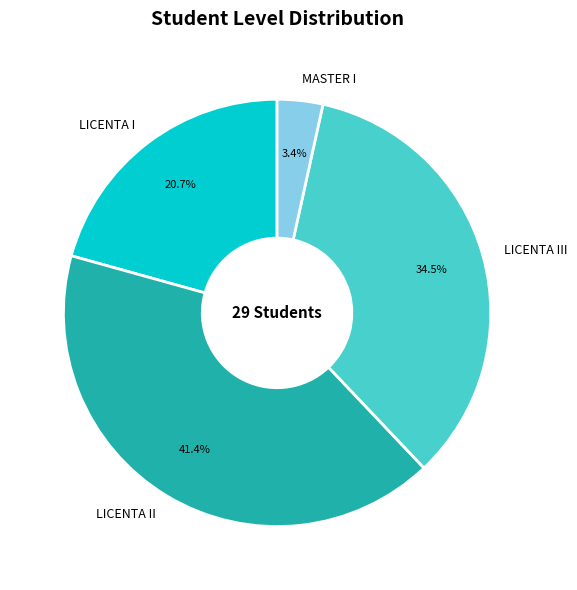

True or false: MASTER I accounts for 3% of the total.

True